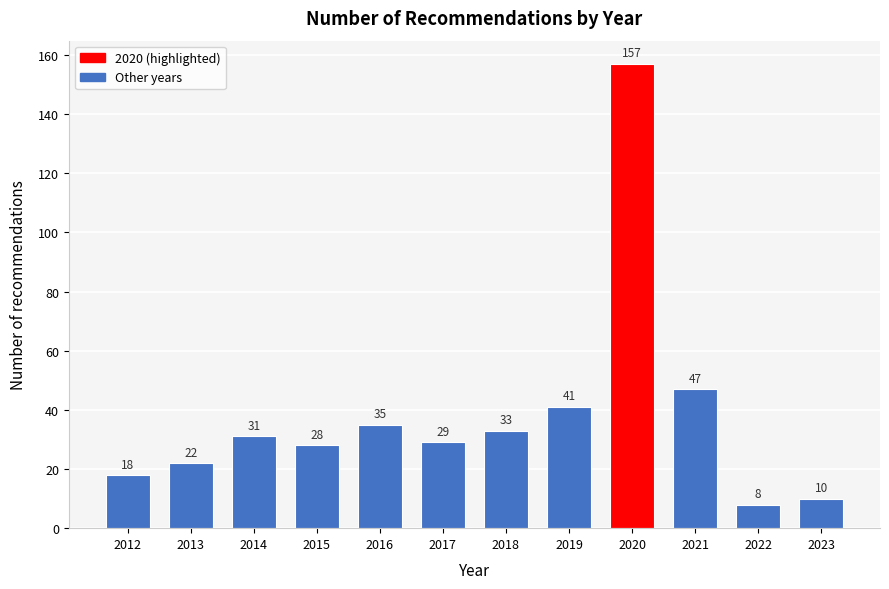

Reading right to left, extract all data points from this chart.

2023=10	2022=8	2021=47	2020=157	2019=41	2018=33	2017=29	2016=35	2015=28	2014=31	2013=22	2012=18